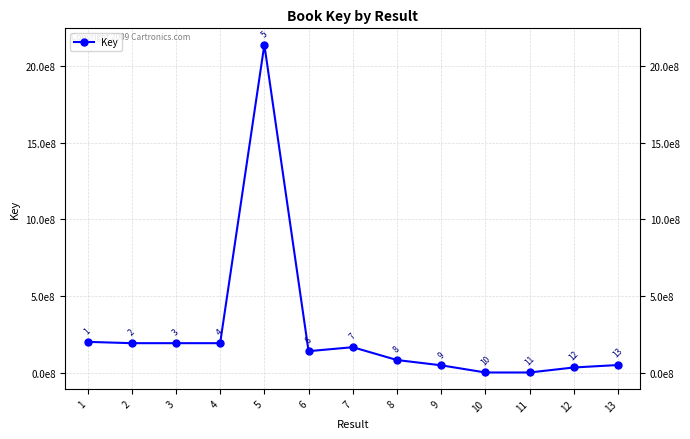

Does the chart have visible grid lines?

Yes